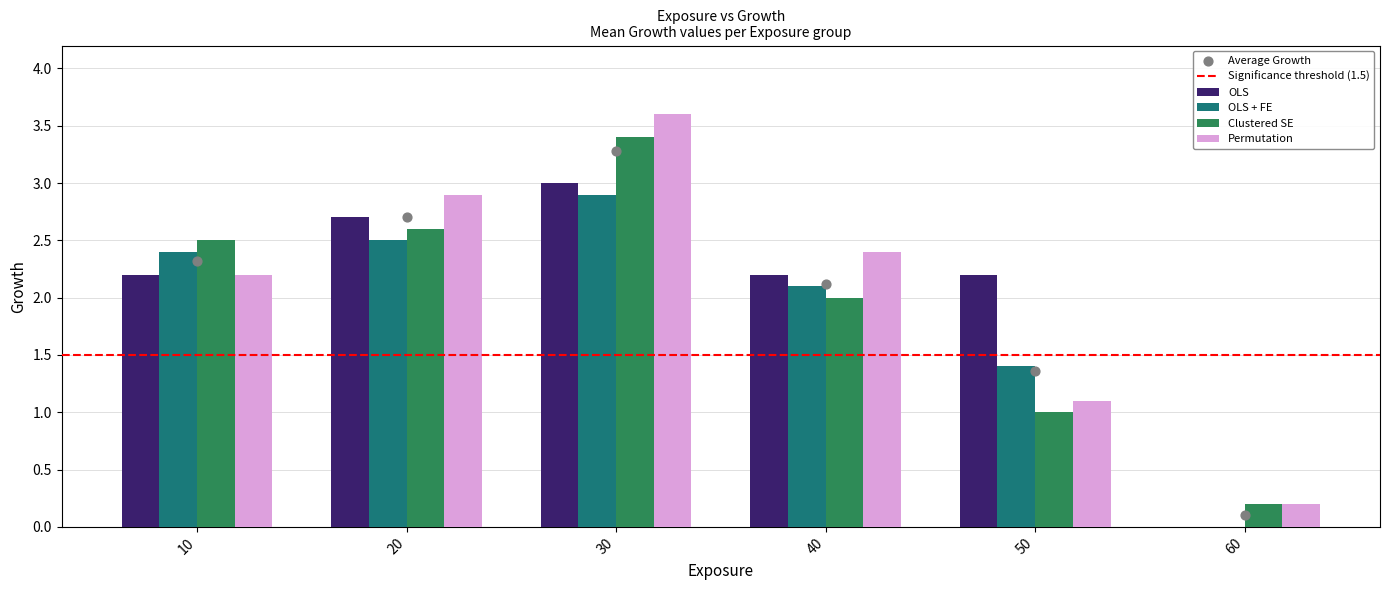

Which series has the largest Y range (max minus min)?

Permutation